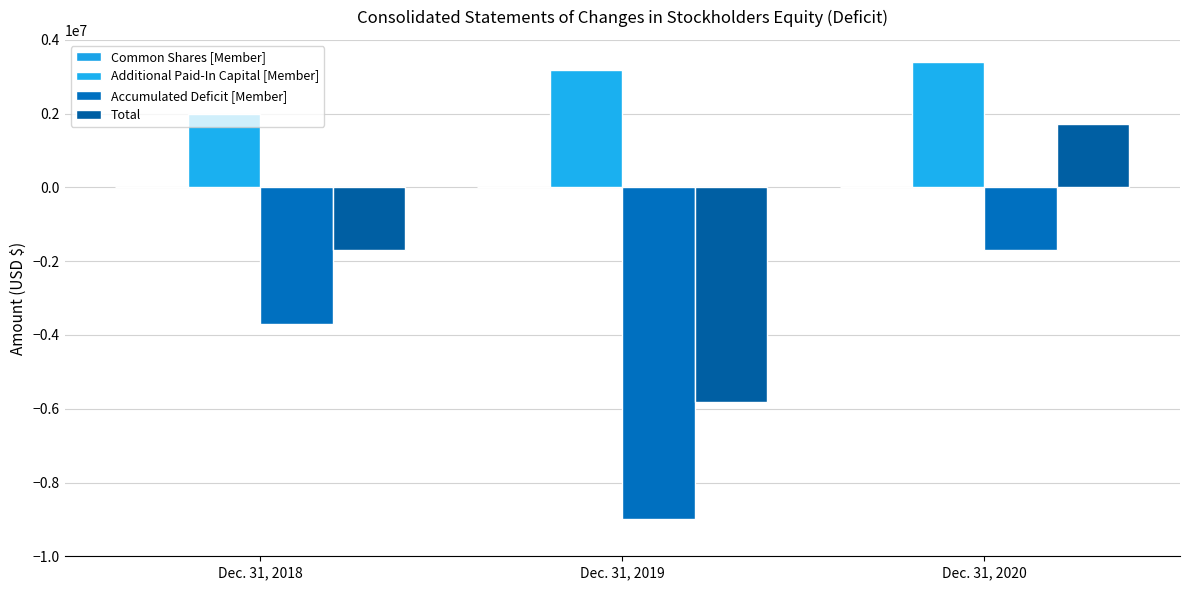

What is the difference between the Common Shares [Member] values at Dec. 31, 2018 and Dec. 31, 2019?

119